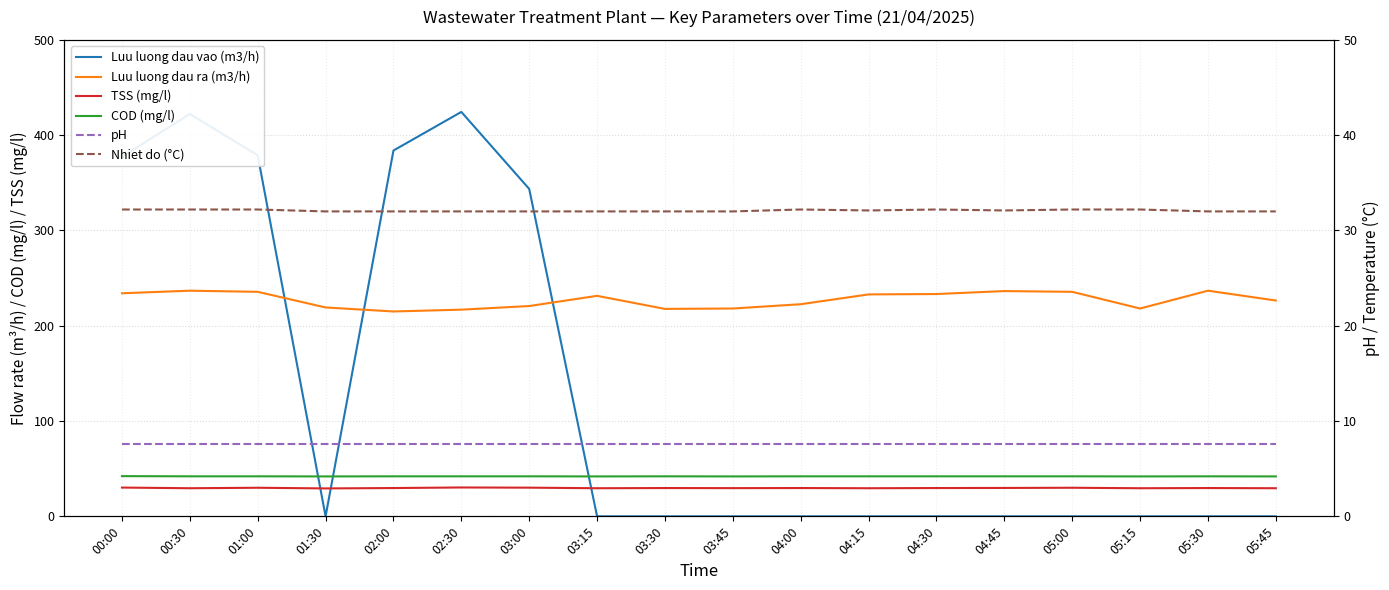

List the labels in order of Luu luong dau vao (m3/h) value, largest first.

02:30, 00:30, 02:00, 01:00, 00:00, 03:00, 01:30, 03:15, 03:30, 03:45, 04:00, 04:15, 04:30, 04:45, 05:00, 05:15, 05:30, 05:45